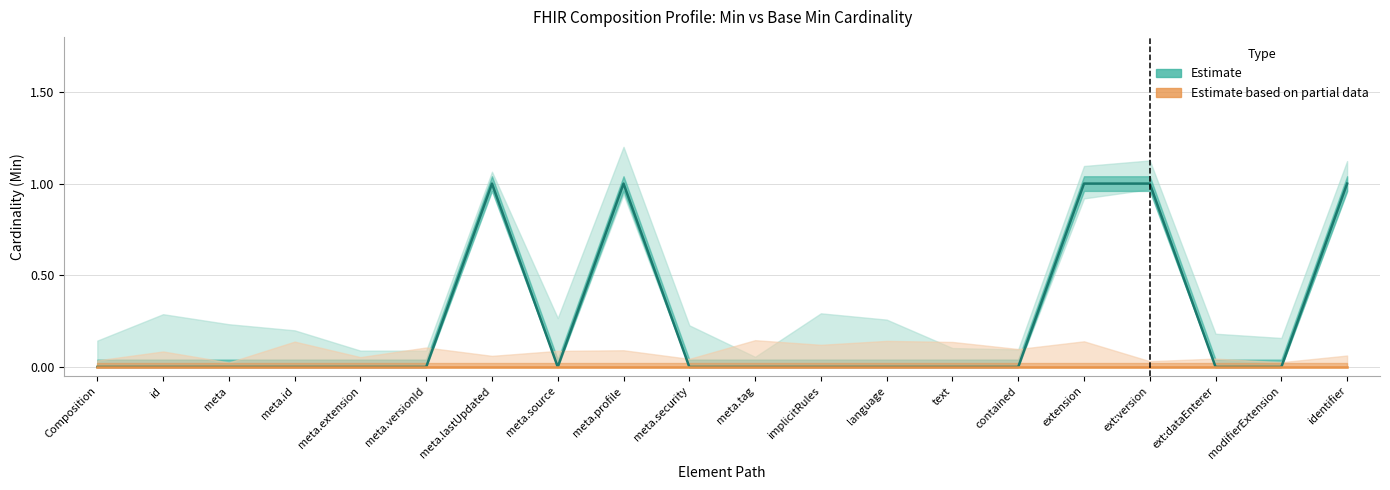

Which series has the largest total across all categories?

Min (Estimate)